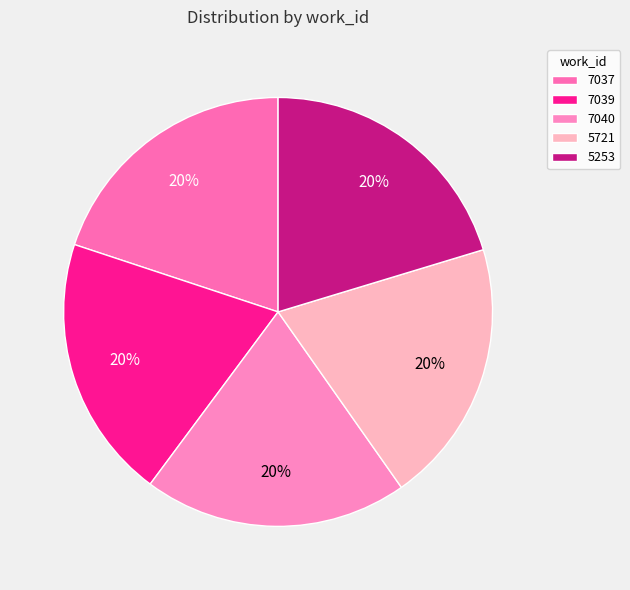

Which slice is the smallest?

7037